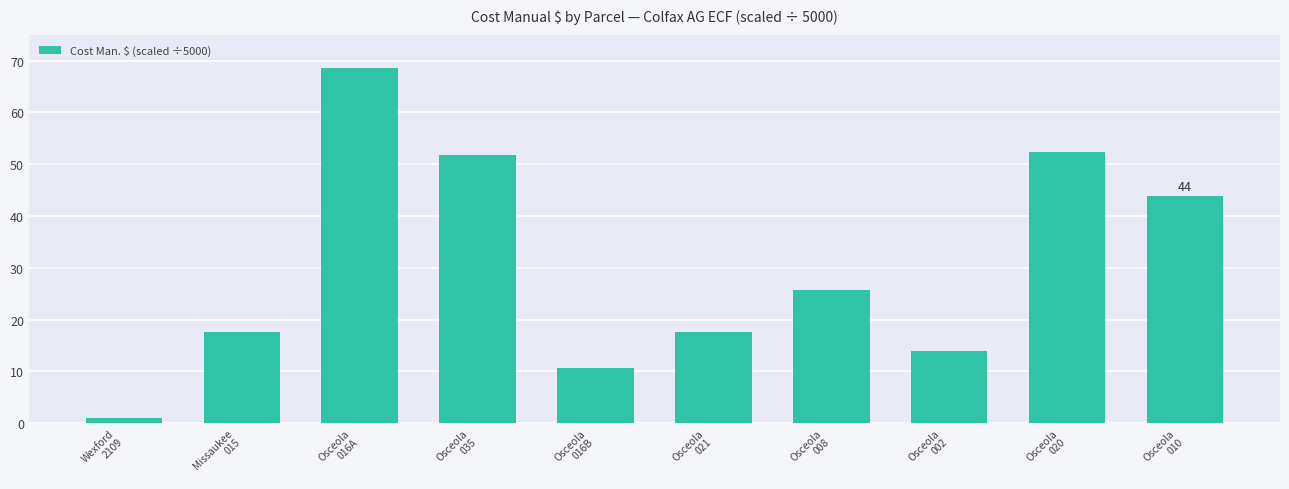

What is the sum of all values?

303.0